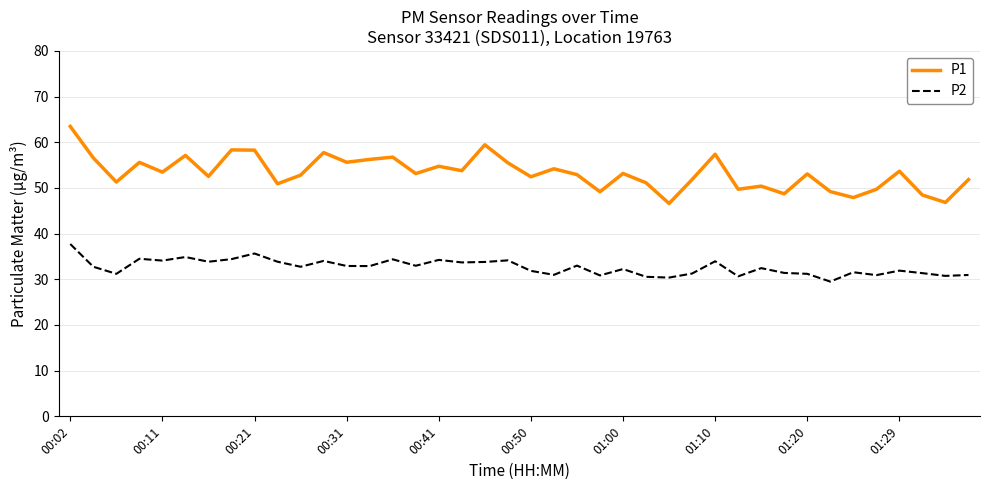

True or false: P1 and P2 intersect in this chart.

False